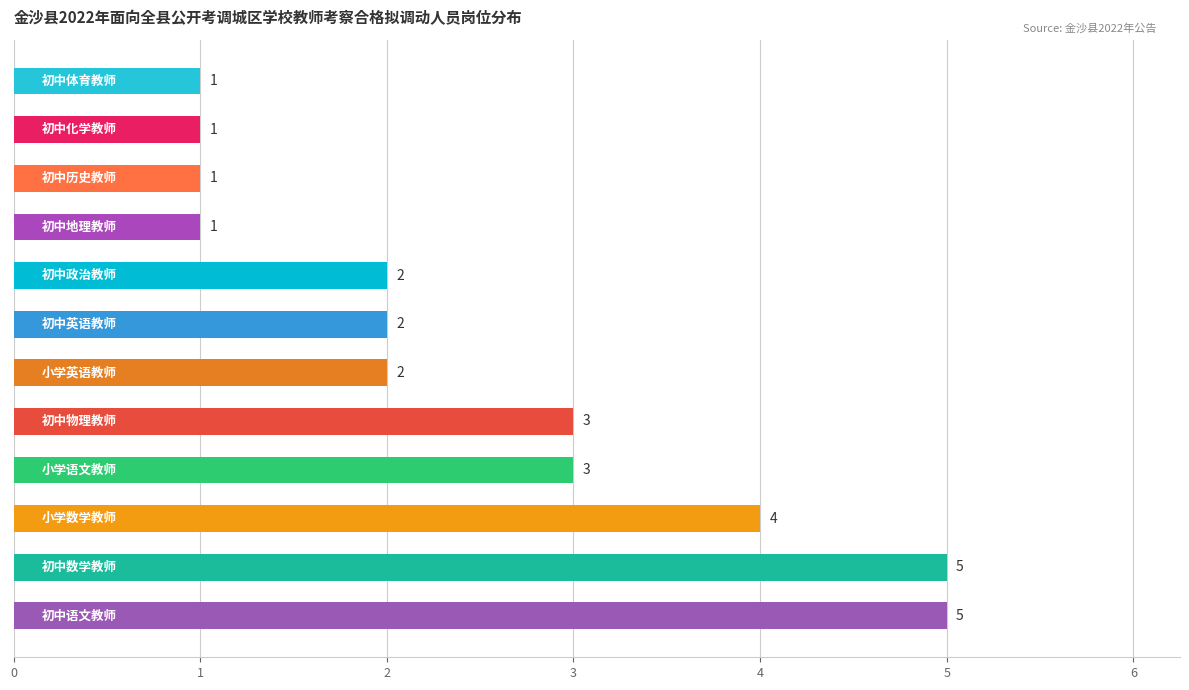

What is the difference between the maximum and minimum values?

4